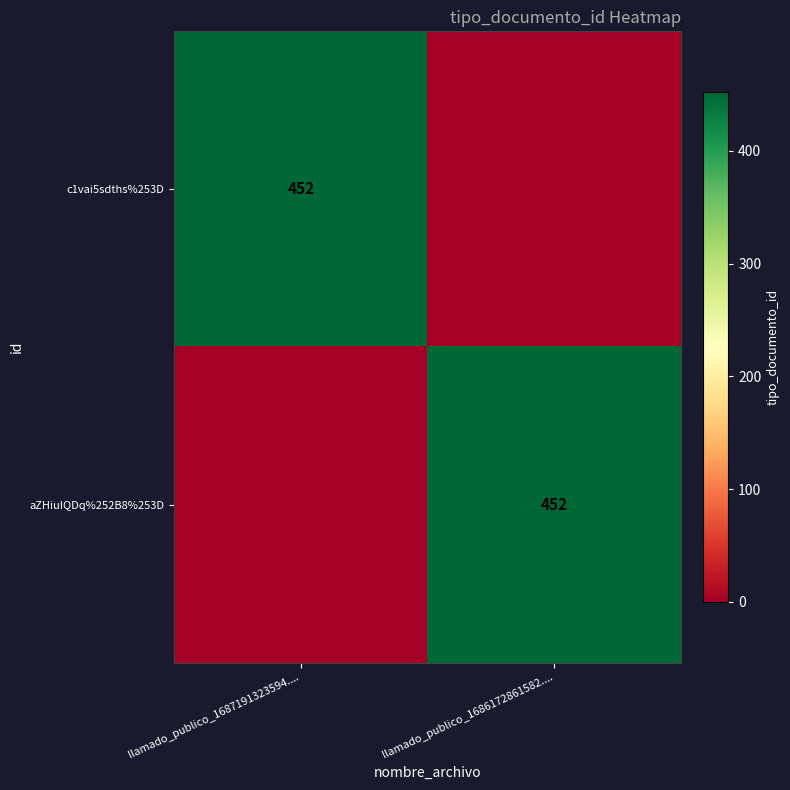

Which category has the lowest value across all series?

llamado_publico_1686172861582....